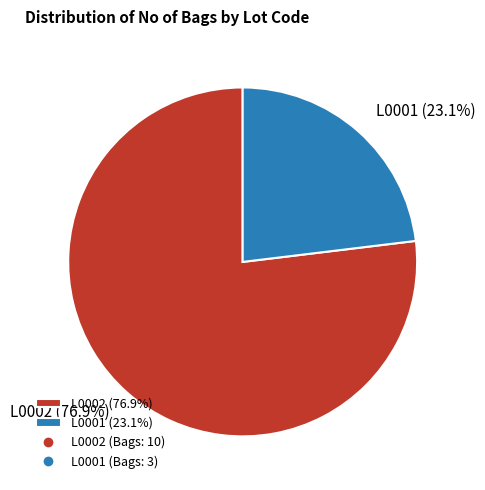

Count the number of slices in the pie.

2